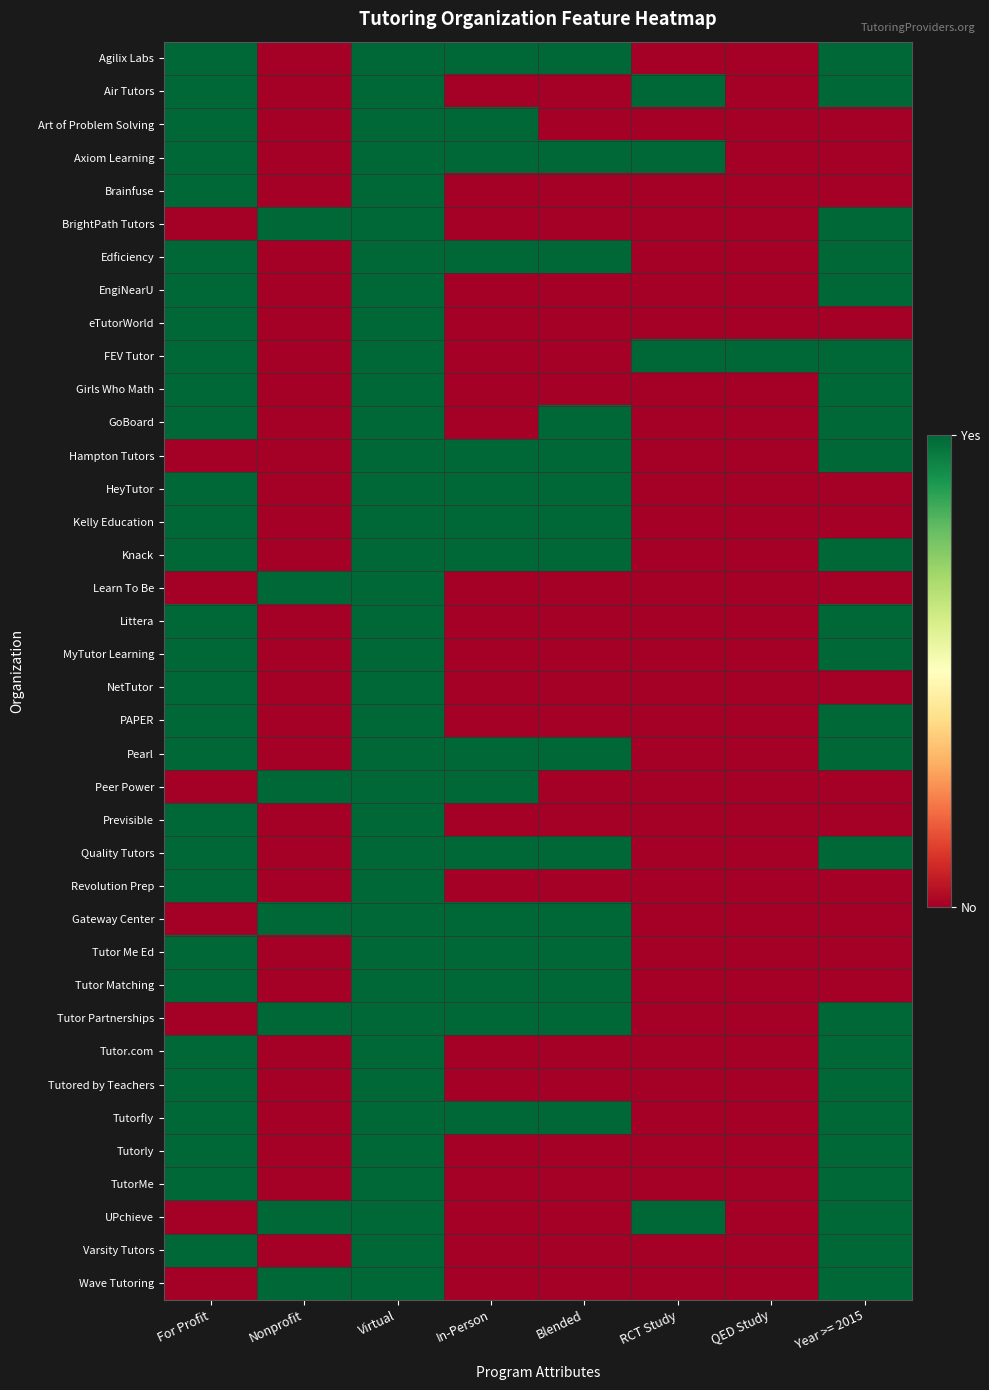

At which category is the sum across all series the highest?

Virtual